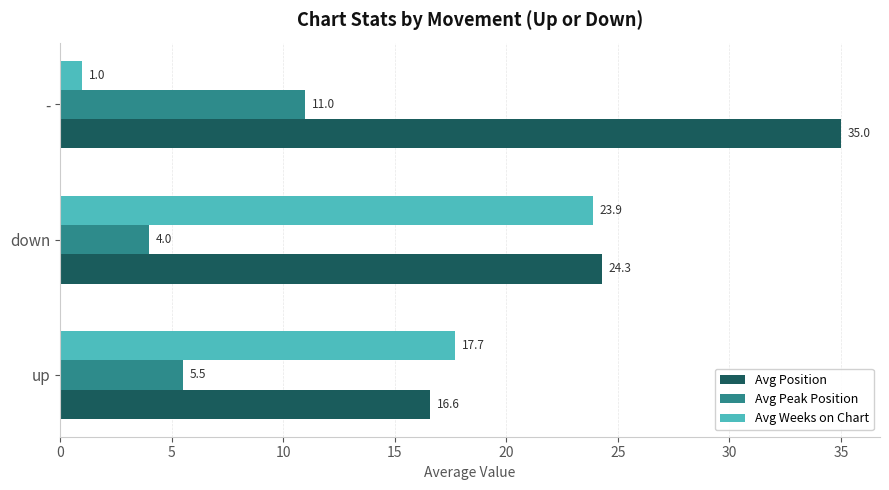

The value of Avg Weeks on Chart at up is 12.4. True or false?

False